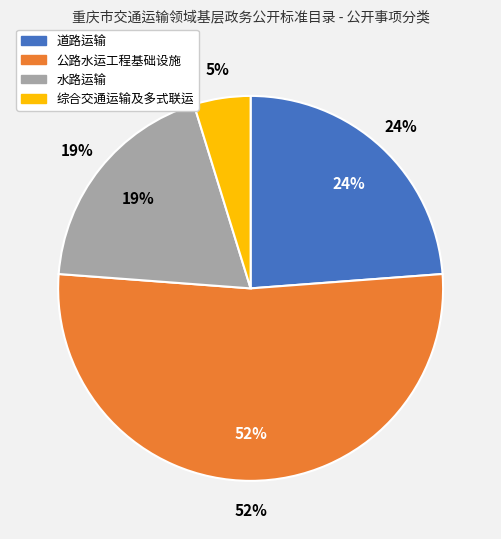

To the nearest percent, what is the combined percentage of 公路水运工程基础设施 and 道路运输?

76%